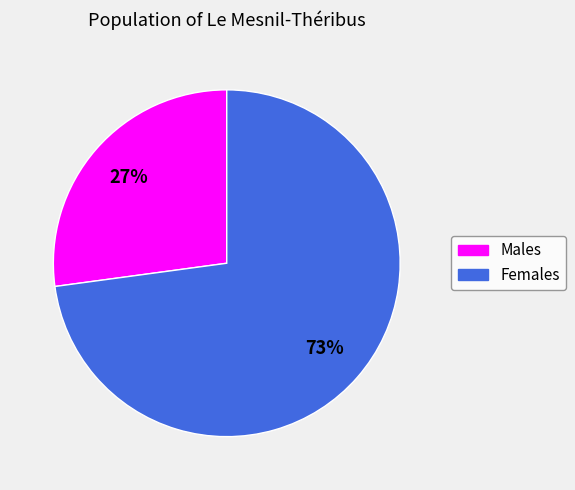

Rank the categories by value from highest to lowest.

Females, Males